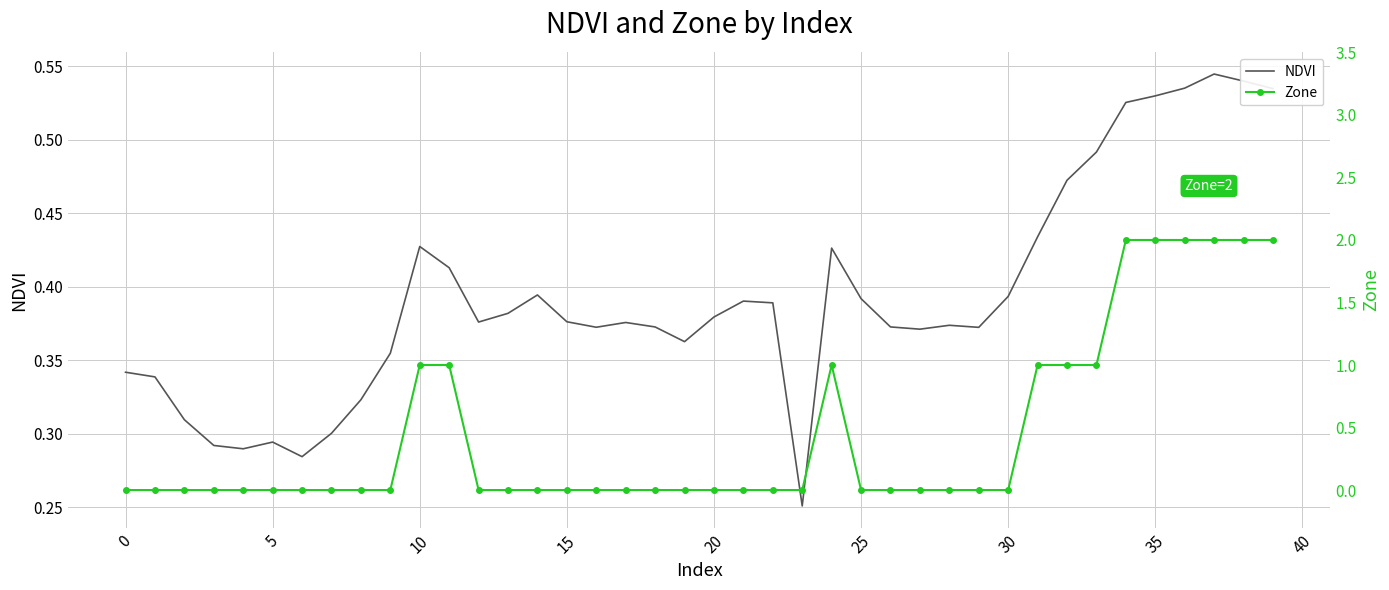

How many times do NDVI and Zone cross each other?

5